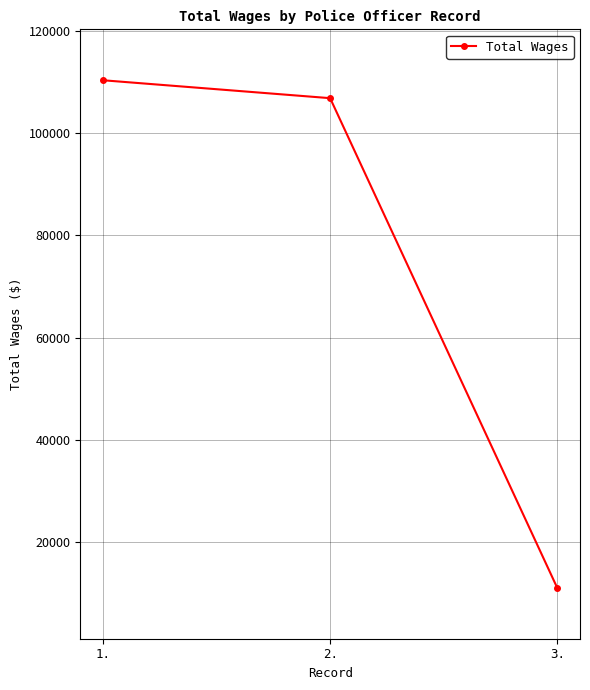

What is the value of the 2nd point from the left?

106868